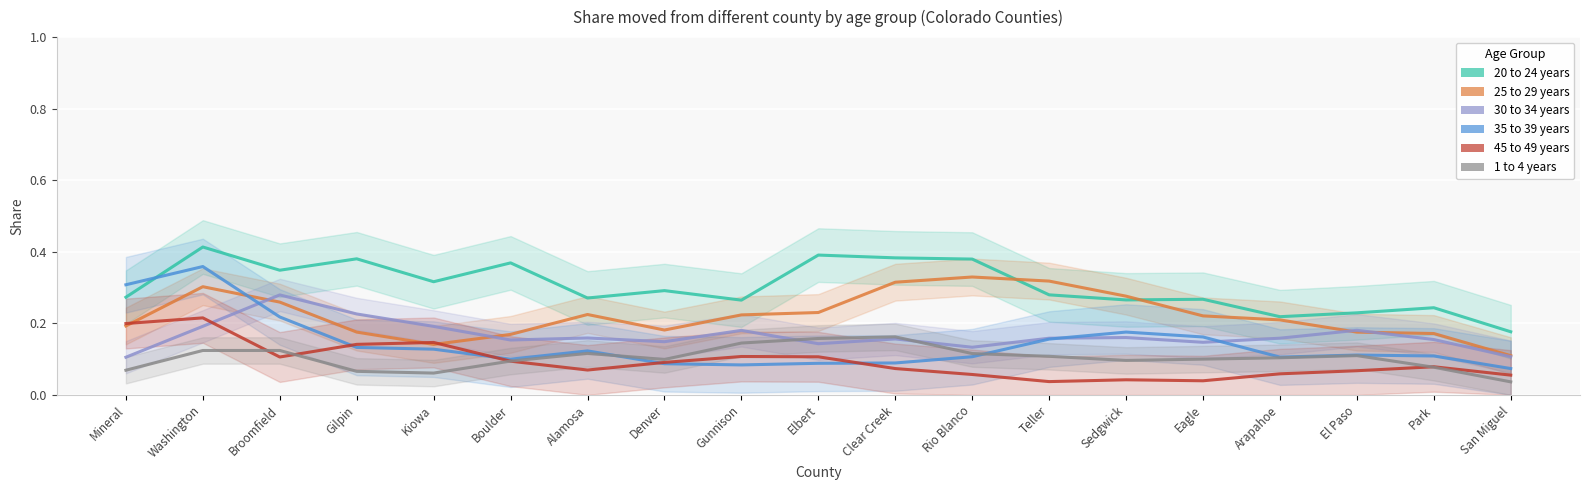

How many 25 to 29 years values are between 0 and 1?

19